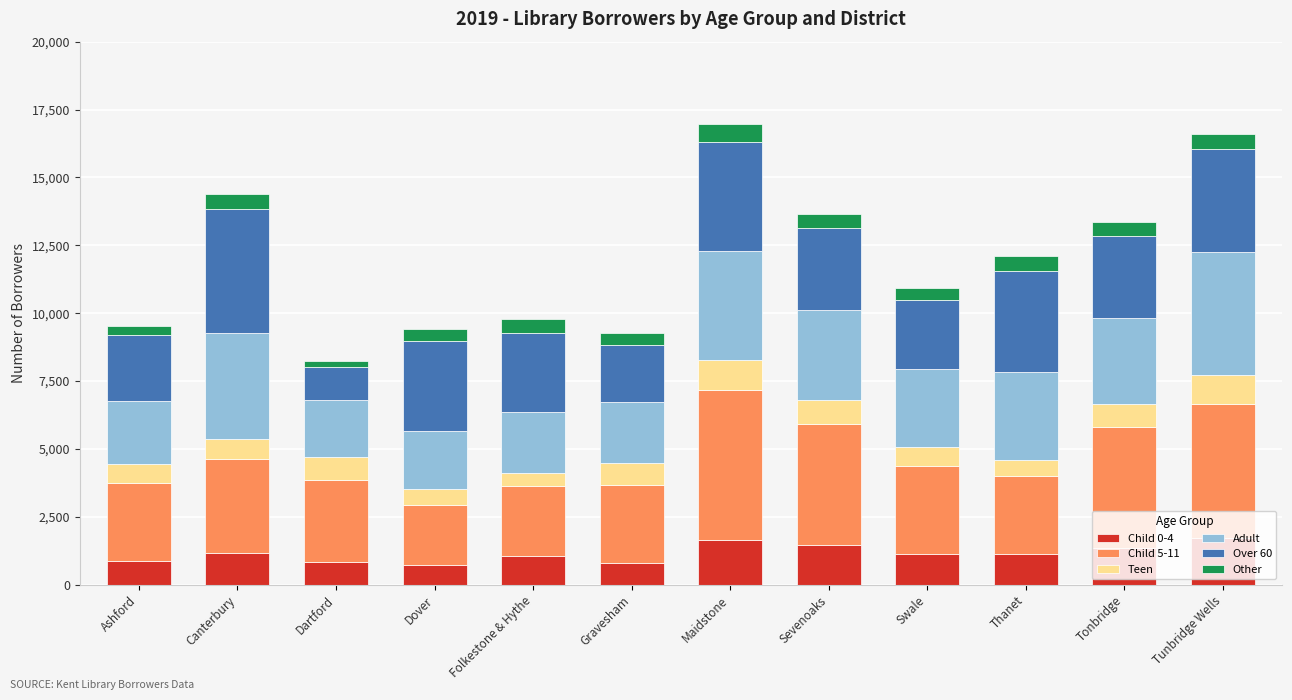

Are the bars horizontal?

No